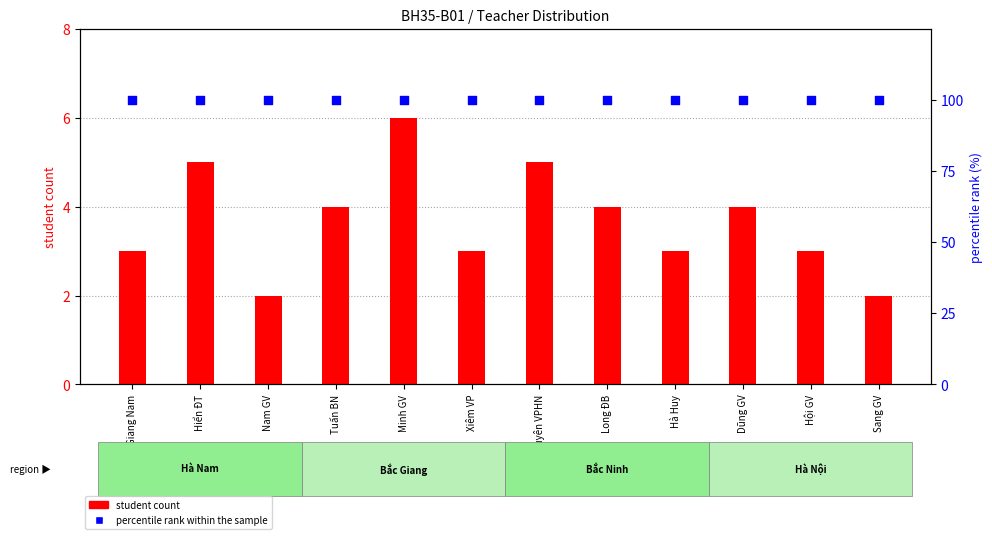

Is the value of student count at Hà Huy greater than the value of percentile rank within the sample at Giang Nam?

No